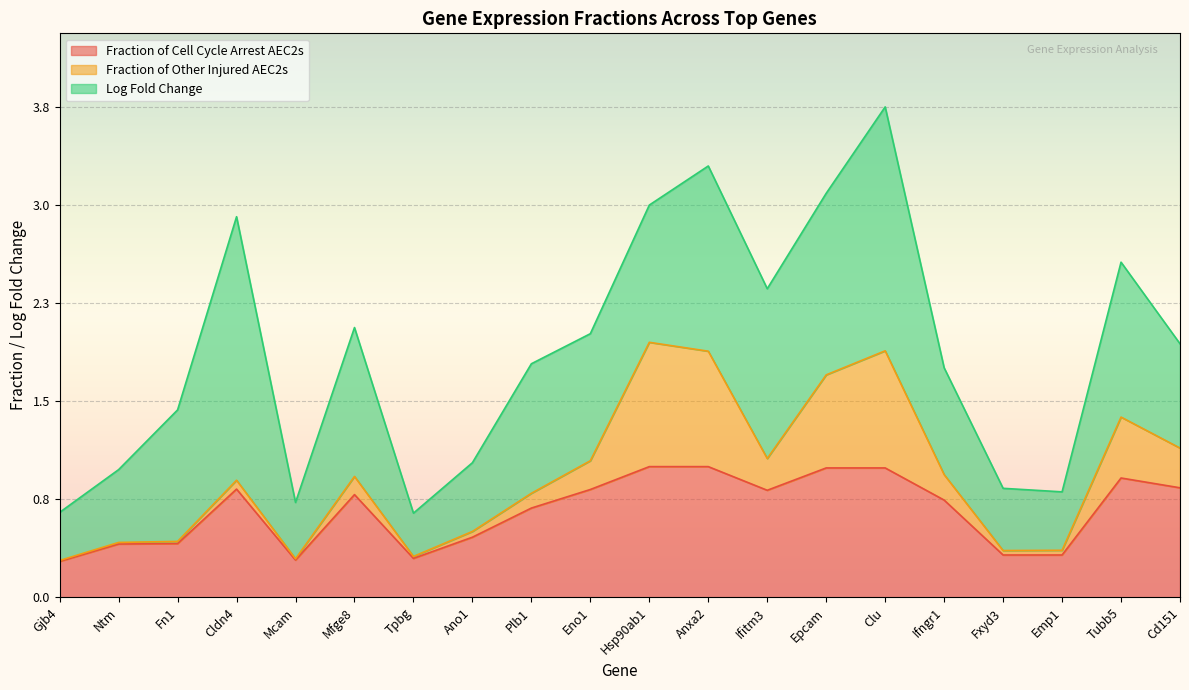

What are all the series names shown in the legend?

Fraction of Cell Cycle Arrest AEC2s, Fraction of Other Injured AEC2s, Log Fold Change